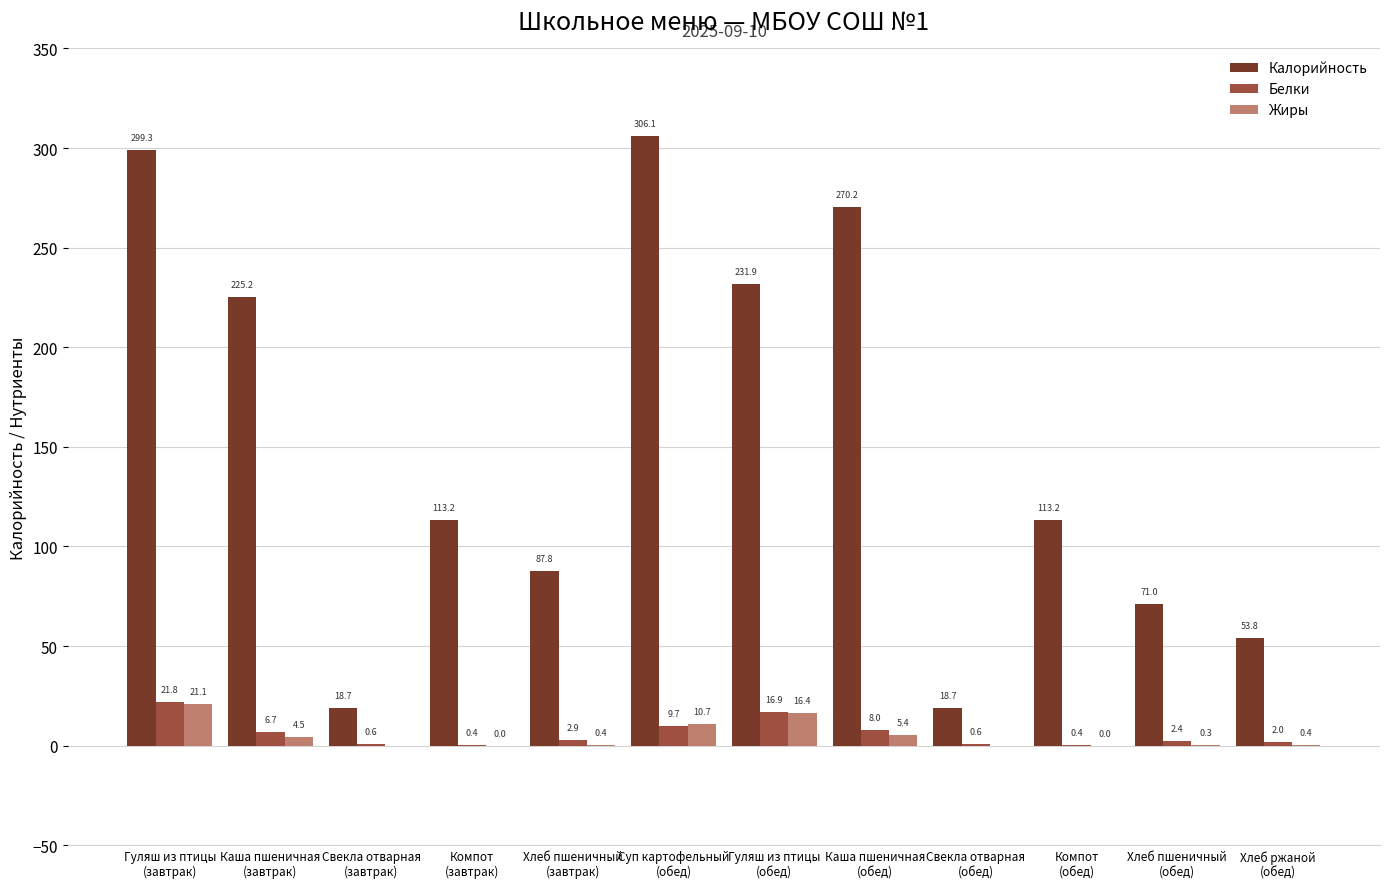

What are all the series names shown in the legend?

Калорийность, Белки, Жиры